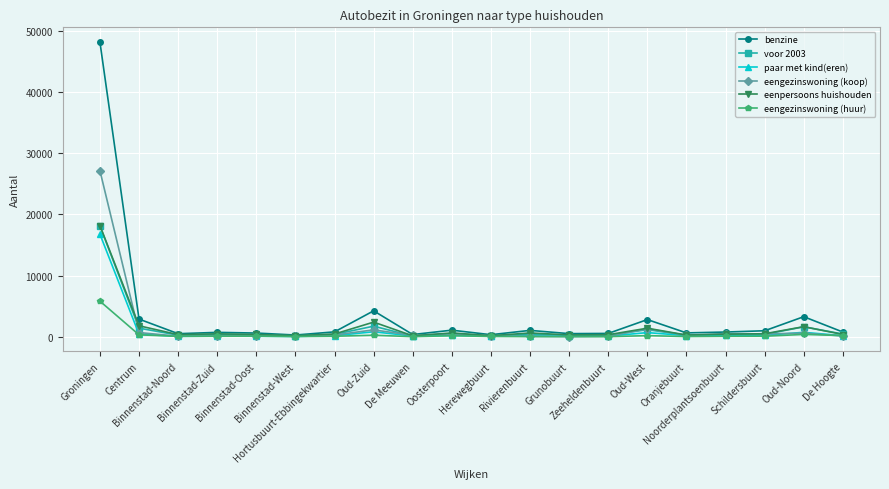

Is it true that eenpersoons huishouden equals 327 at Binnenstad-Noord?

True